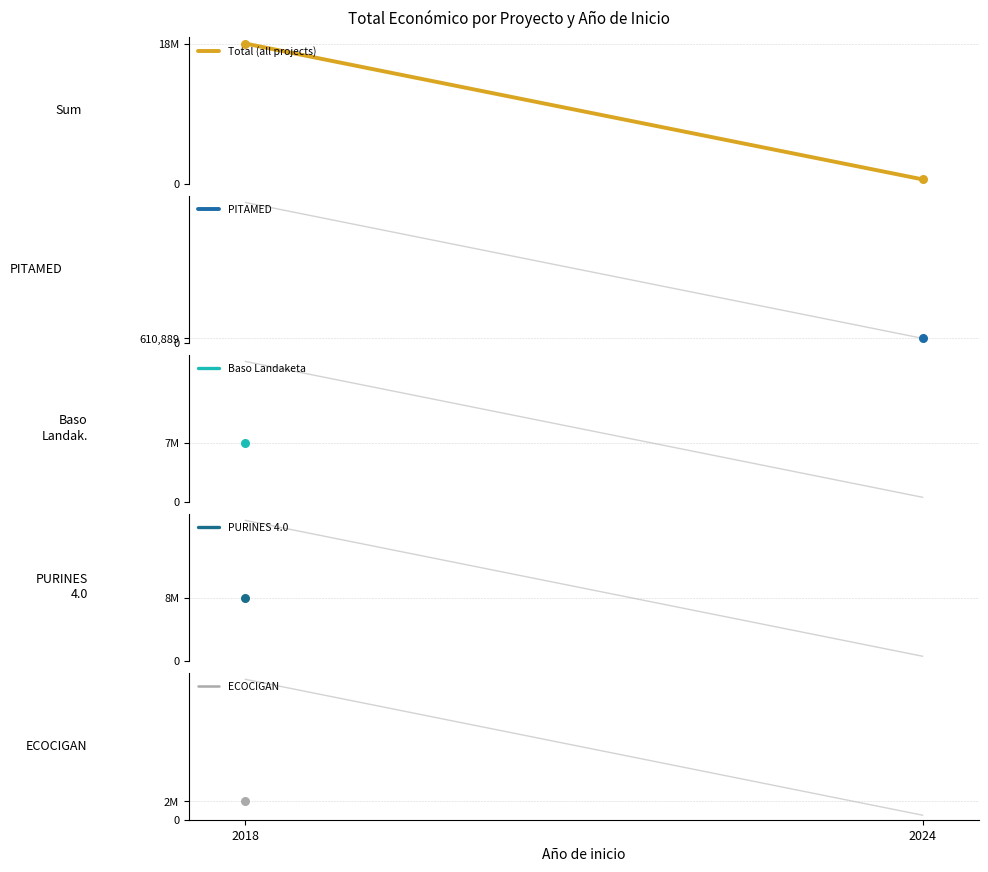

What is the change in value from 2018 to 2024?

-18325197